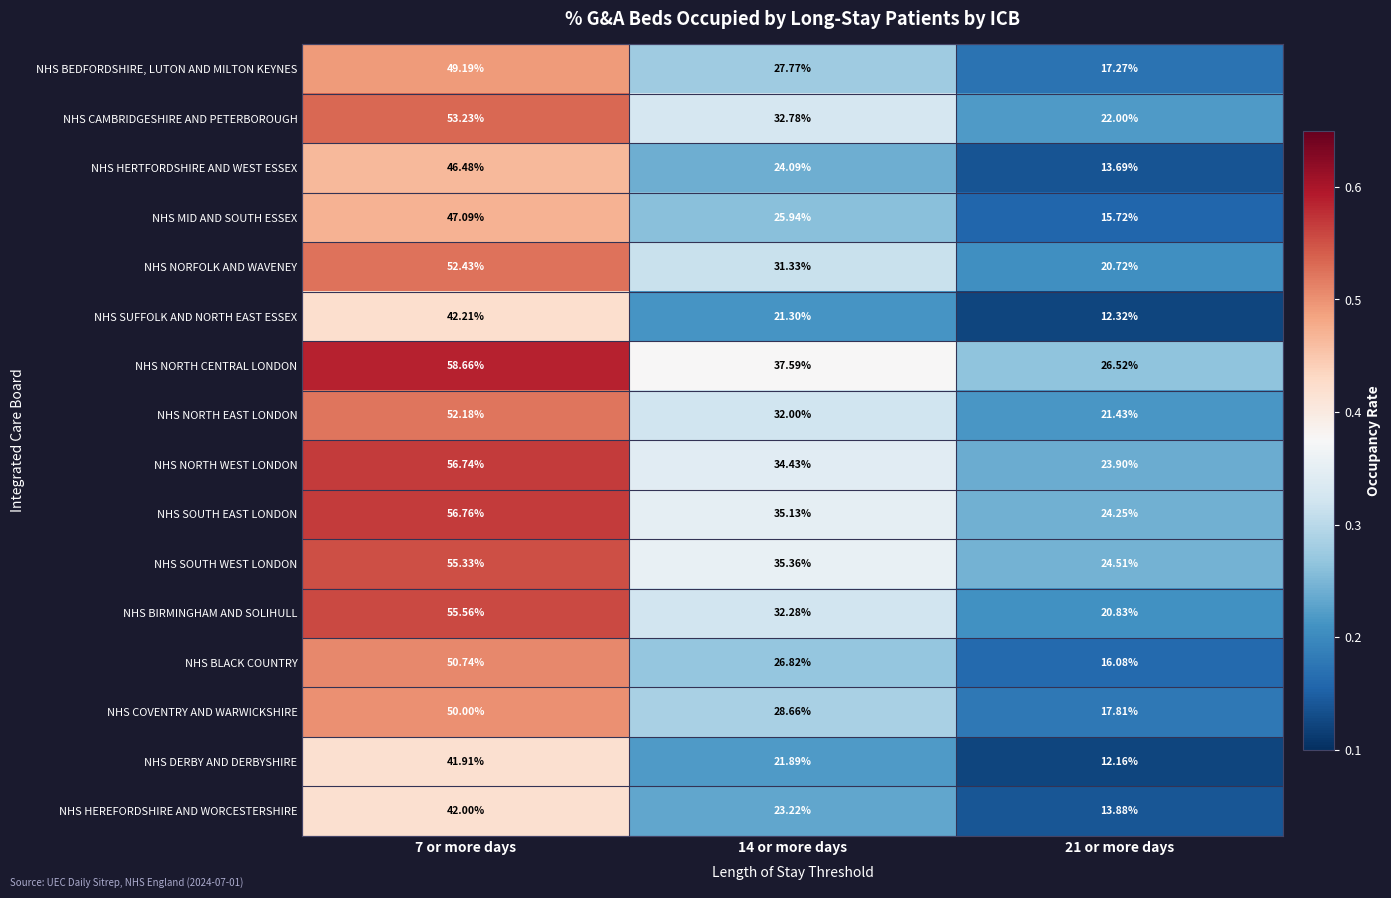

List the series in order of their peak value, lowest first.

NHS DERBY AND DERBYSHIRE, NHS HEREFORDSHIRE AND WORCESTERSHIRE, NHS SUFFOLK AND NORTH EAST ESSEX, NHS HERTFORDSHIRE AND WEST ESSEX, NHS MID AND SOUTH ESSEX, NHS BEDFORDSHIRE, LUTON AND MILTON KEYNES, NHS COVENTRY AND WARWICKSHIRE, NHS BLACK COUNTRY, NHS NORTH EAST LONDON, NHS NORFOLK AND WAVENEY, NHS CAMBRIDGESHIRE AND PETERBOROUGH, NHS SOUTH WEST LONDON, NHS BIRMINGHAM AND SOLIHULL, NHS NORTH WEST LONDON, NHS SOUTH EAST LONDON, NHS NORTH CENTRAL LONDON